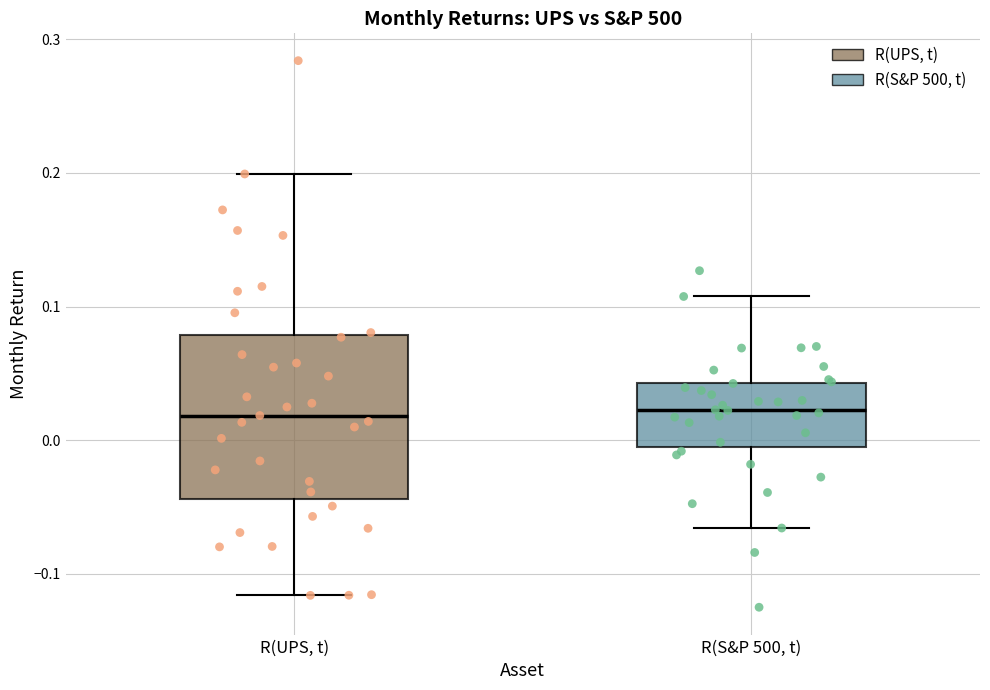

Reading left to right, read every box against the y-axis: the position of its median line, the range the box covers, and the ends of its whiskers. The values are not printed on the chart, so give them approximately, as read against the axis.

R(UPS, t): median 0.02, box -0.04 to 0.08, whiskers -0.12 to 0.20
R(S&P 500, t): median 0.02, box 0.00 to 0.04, whiskers -0.07 to 0.11